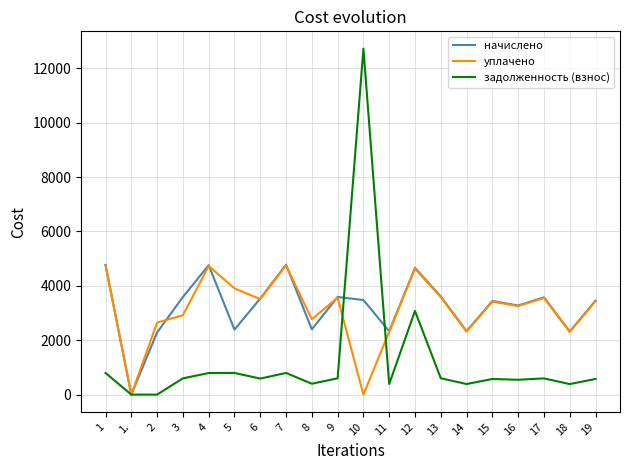

What is the total value across all series at 7?

10320.1